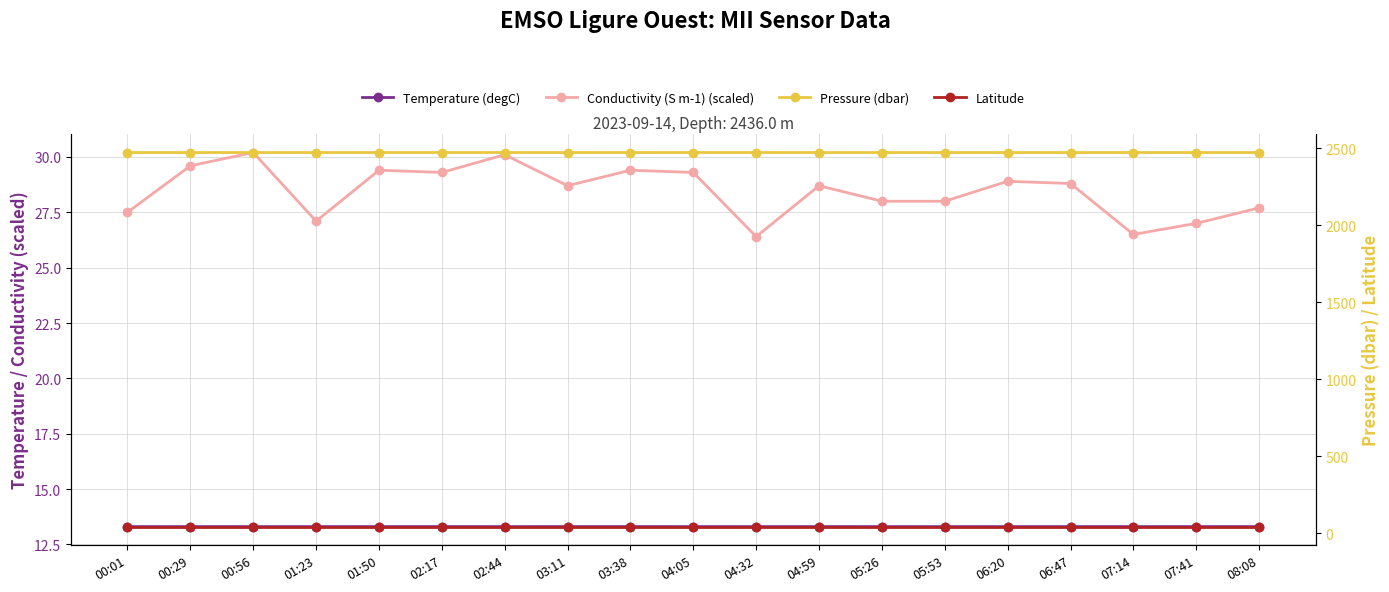

Reading left to right, extract all data points from this chart.

Temperature (degC): 13.3	13.3	13.3	13.3	13.3	13.3	13.3	13.3	13.3	13.3	13.3	13.3	13.3	13.3	13.3	13.3	13.3	13.3	13.3
Conductivity (S m-1) (scaled): 27.5	29.6	30.2	27.1	29.4	29.3	30.1	28.7	29.4	29.3	26.4	28.7	28.0	28.0	28.9	28.8	26.5	27.0	27.7
Pressure (dbar): 2470.7	2470.7	2470.7	2470.7	2470.7	2470.7	2470.7	2470.7	2470.7	2470.7	2470.7	2470.7	2470.7	2470.7	2470.7	2470.7	2470.8	2470.7	2470.7
Latitude: 42.8	42.8	42.8	42.8	42.8	42.8	42.8	42.8	42.8	42.8	42.8	42.8	42.8	42.8	42.8	42.8	42.8	42.8	42.8